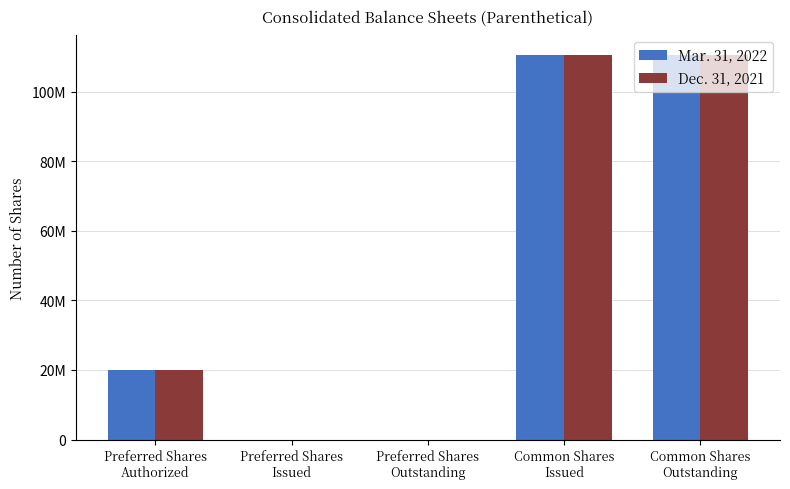

What are all the series names shown in the legend?

Mar. 31, 2022, Dec. 31, 2021